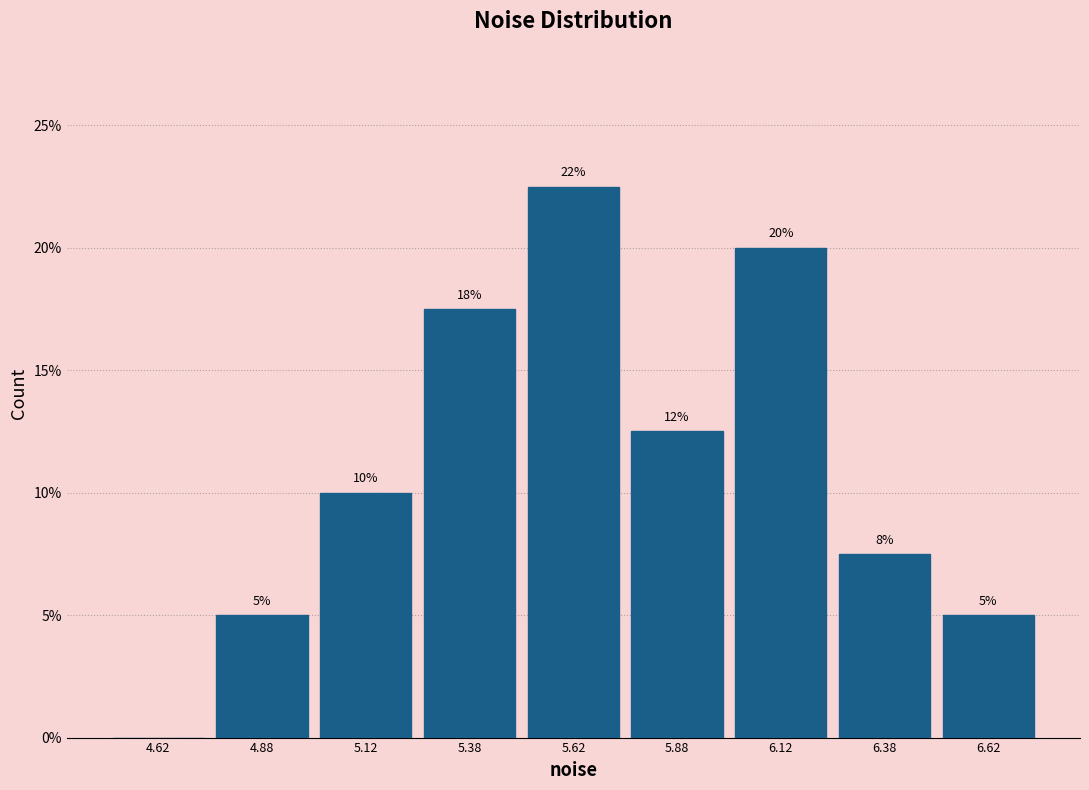

Over which range of the x-axis is the bar tallest?

5.50 to 5.75